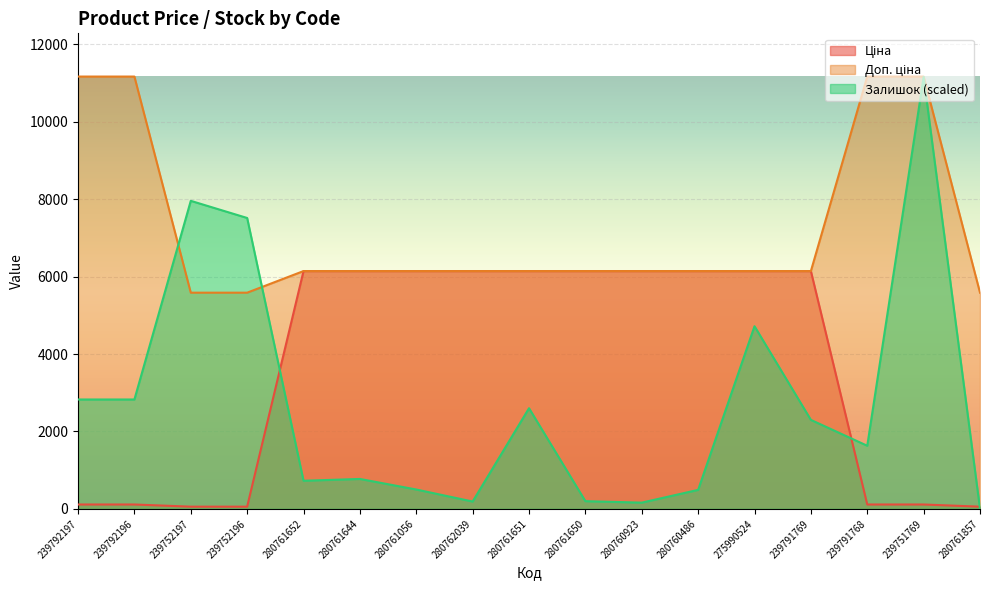

The Залишок series shows 188.3 at 280762039. True or false?

True